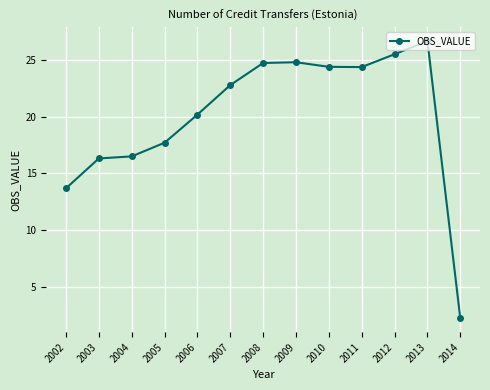

How many data points are less than 22?

6